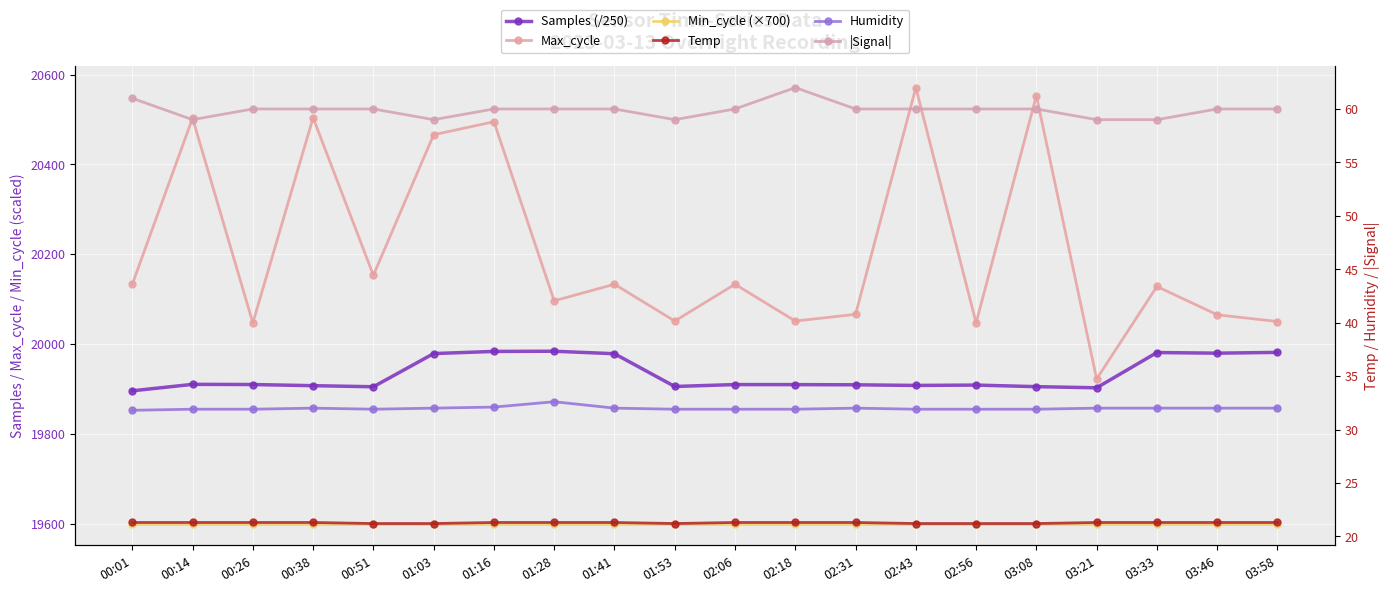

What is the spread (max minus min) of values at 03:58?

20028.7